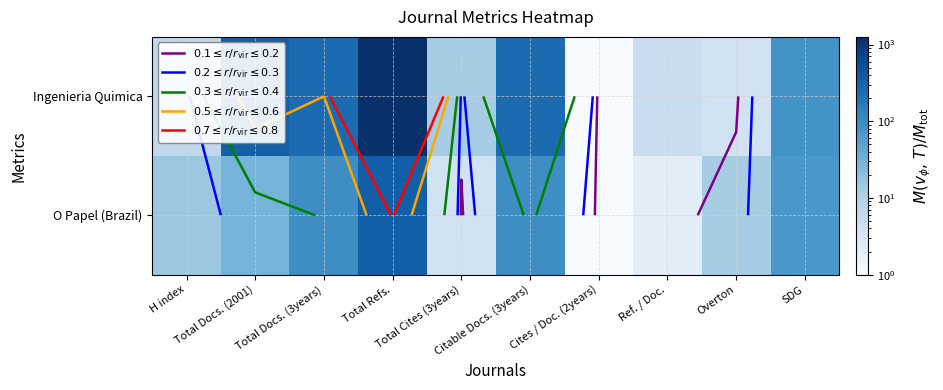

How many data points in Ingenieria Quimica are above 83?

4